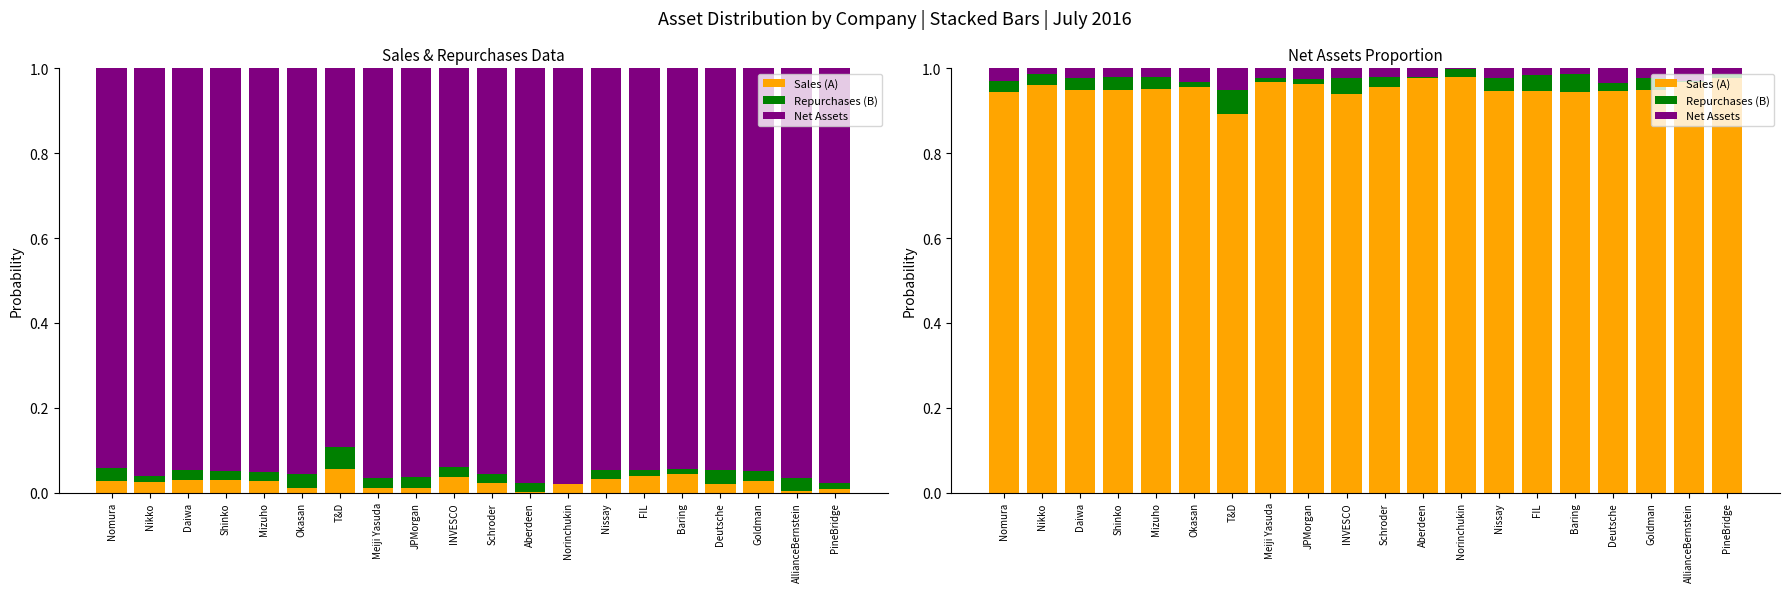

What are all the series names shown in the legend?

Sales (A), Repurchases (B), Net Assets